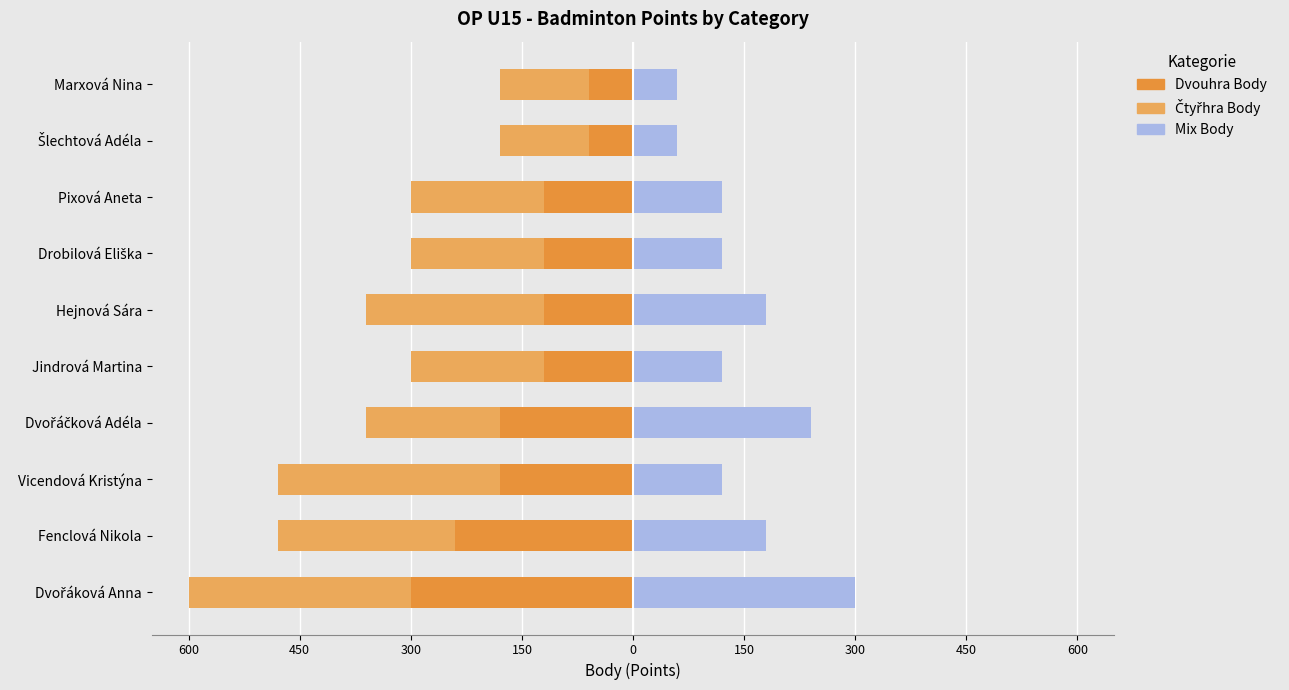

What is the maximum value shown in the chart?

300